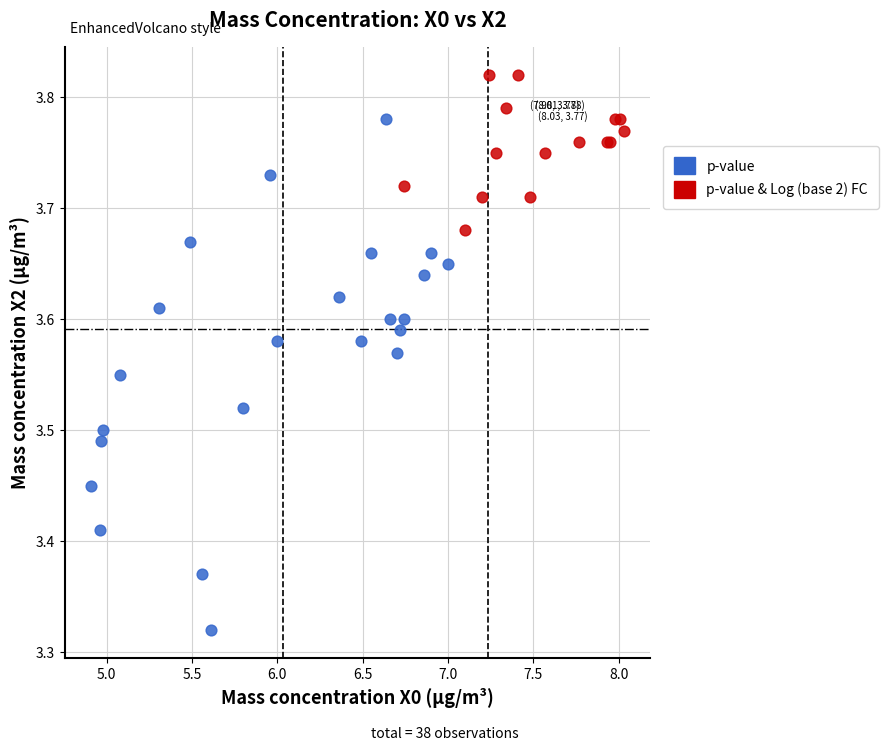

Which series contains the highest Y value?

p-value & Log (base 2) FC